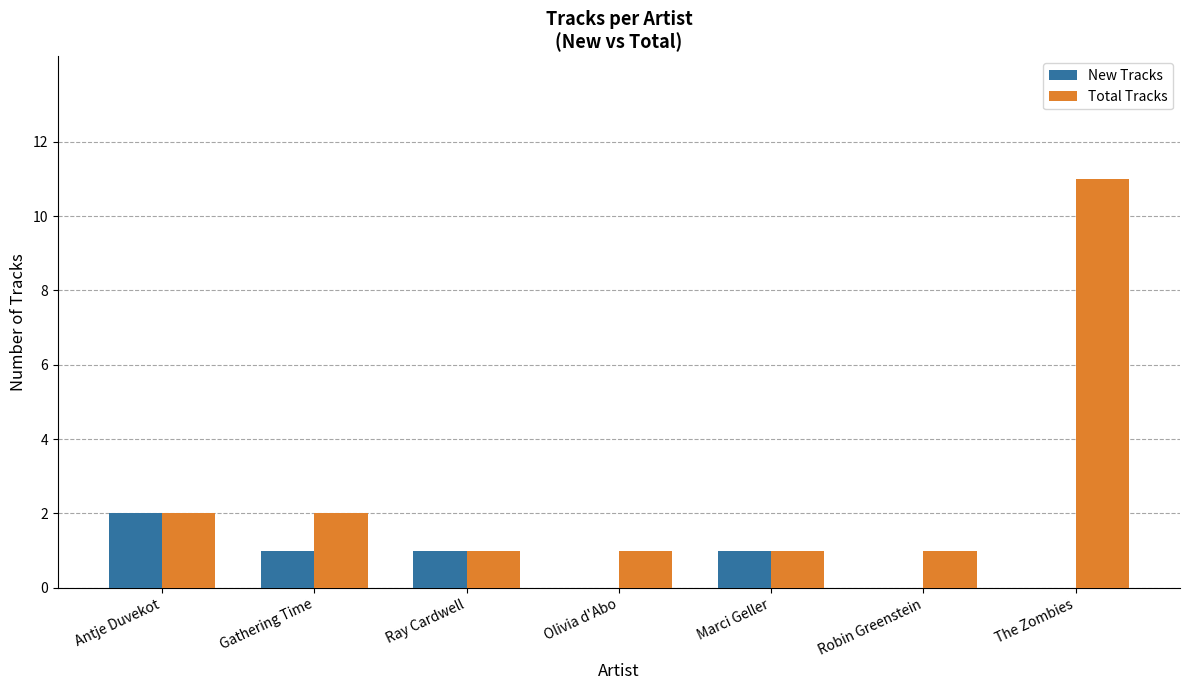

The New Tracks series shows 2 at Marci Geller. True or false?

False